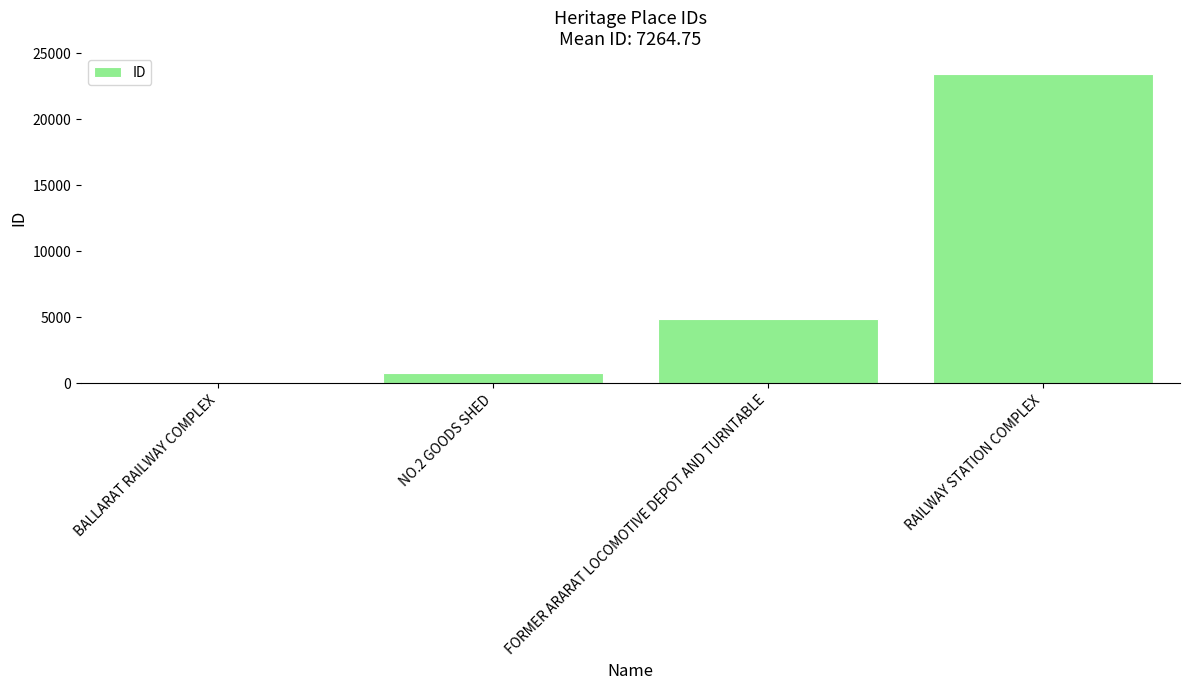

The chart shows a value of 4848 at FORMER ARARAT LOCOMOTIVE DEPOT AND TURNTABLE. True or false?

True